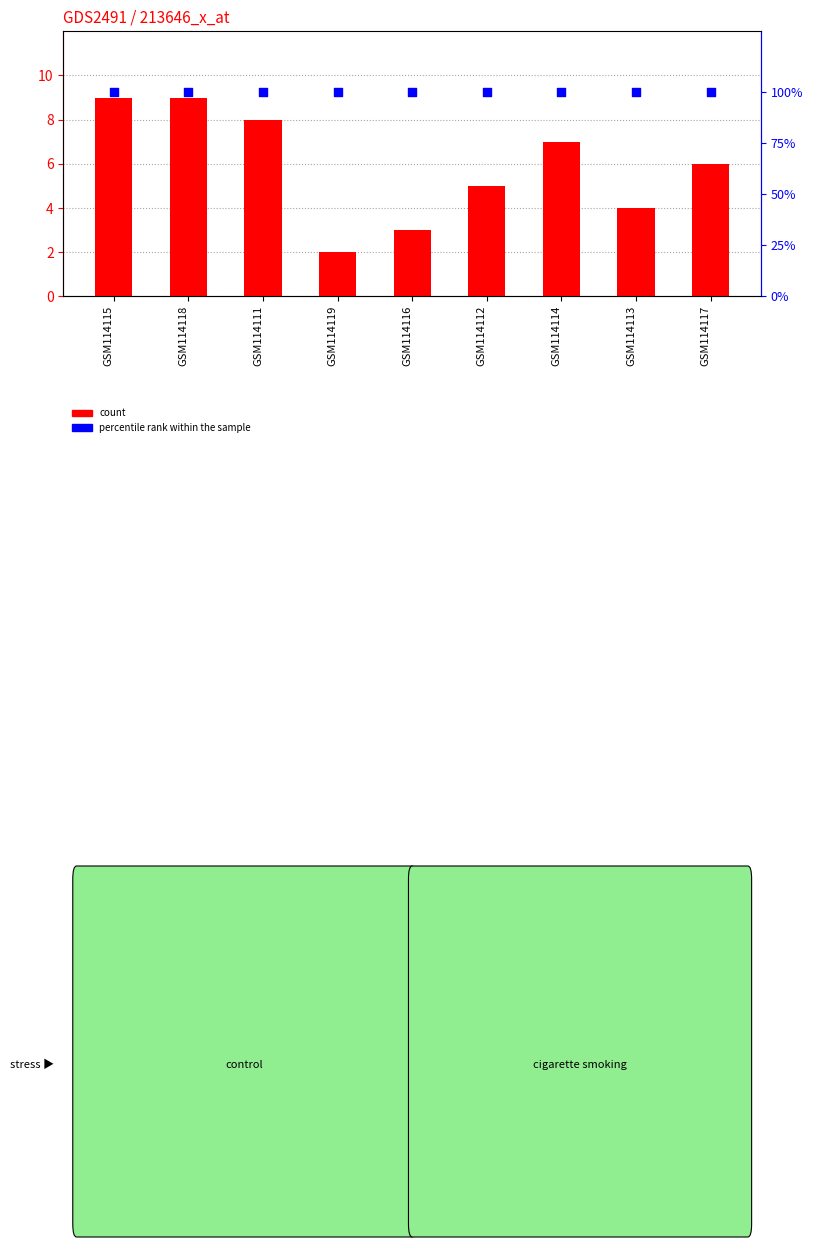

Which series has the largest total across all categories?

percentile rank within the sample